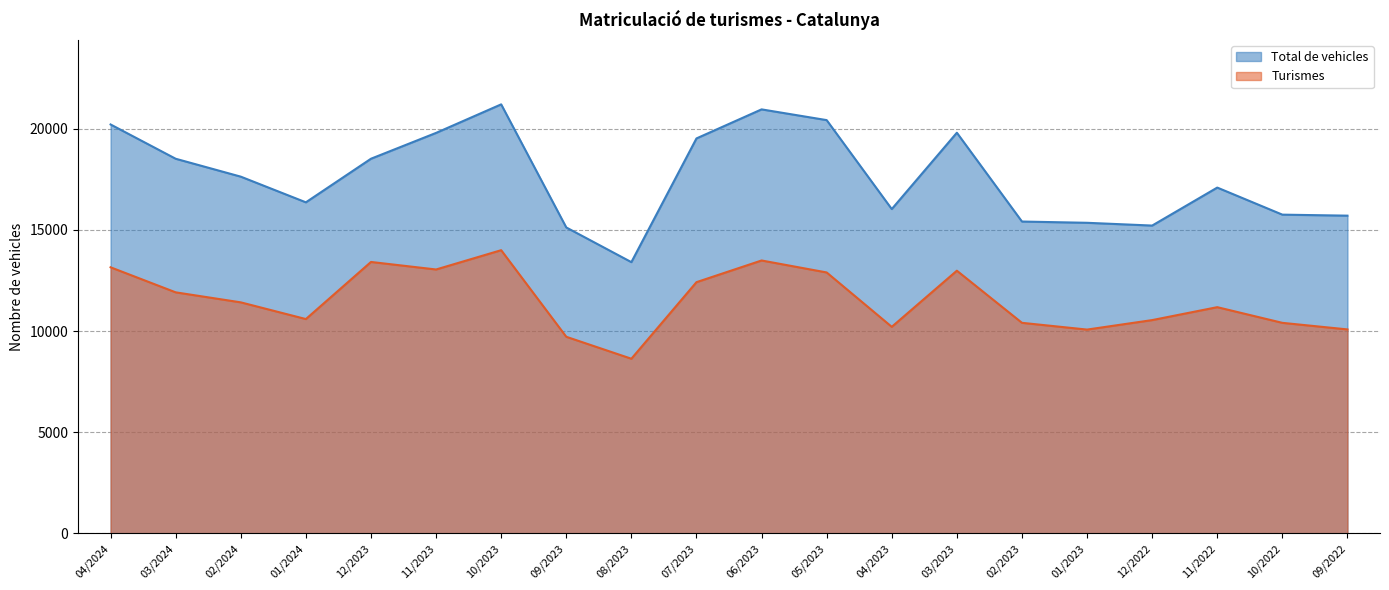

What is the label of the 17th point from the right?

01/2024